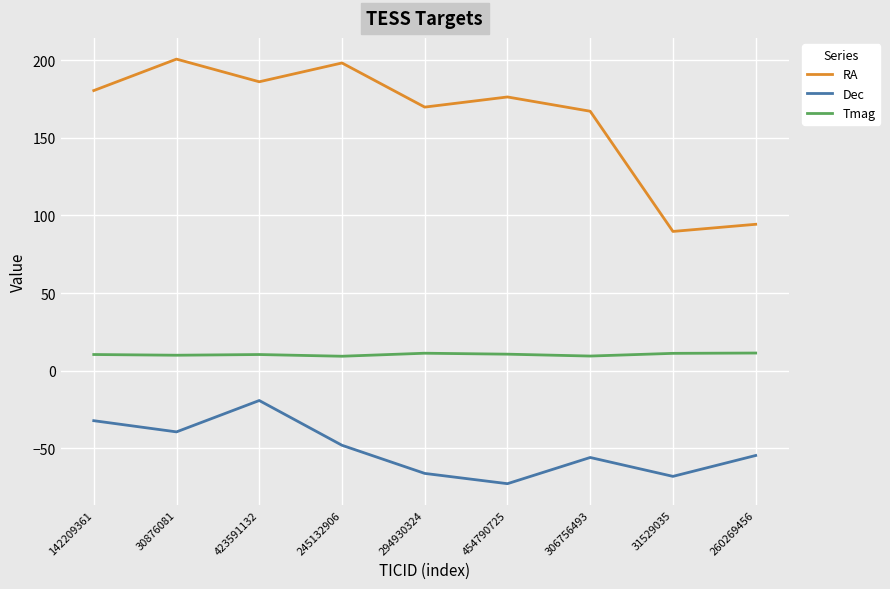

True or false: Dec has more than 0 points higher than both neighbors.

True